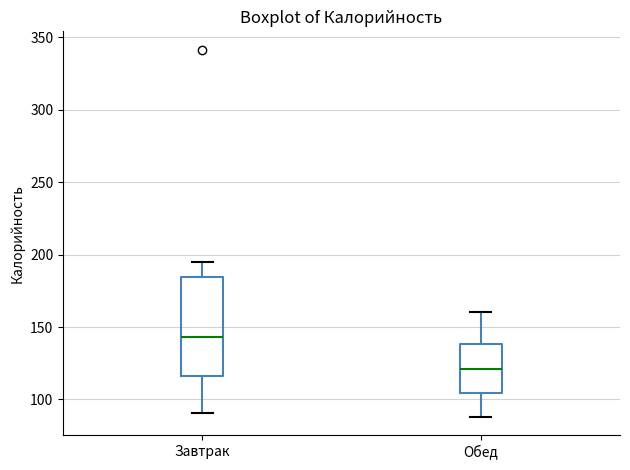

Reading left to right, read every box against the y-axis: the position of its median line, the range the box covers, and the ends of its whiskers. The values are not printed on the chart, so give them approximately, as read against the axis.

Завтрак: median 145, box 115 to 185, whiskers 90 to 195
Обед: median 120, box 105 to 140, whiskers 90 to 160